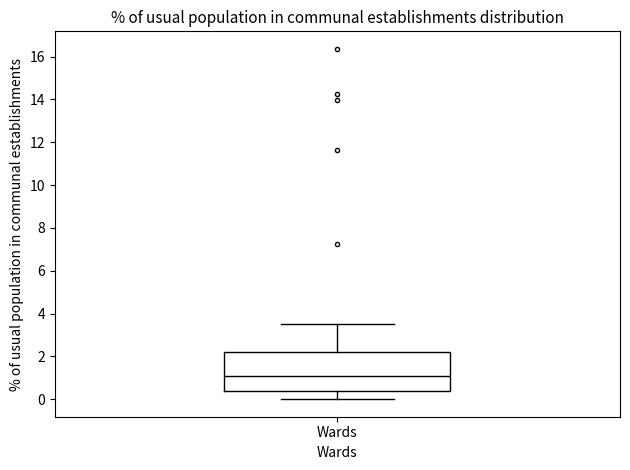

Read this box plot against the y-axis: the position of the median line, the range covered by the box, and the ends of both whiskers. The values are not printed on the chart, so give them approximately, as read against the axis.

median 1.0, box 0.4 to 2.2, whiskers 0.0 to 3.6